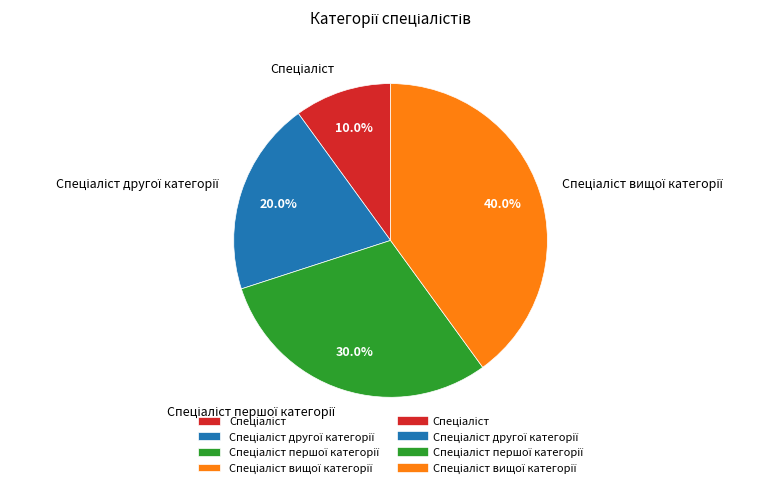

Does any single category account for the majority?

No